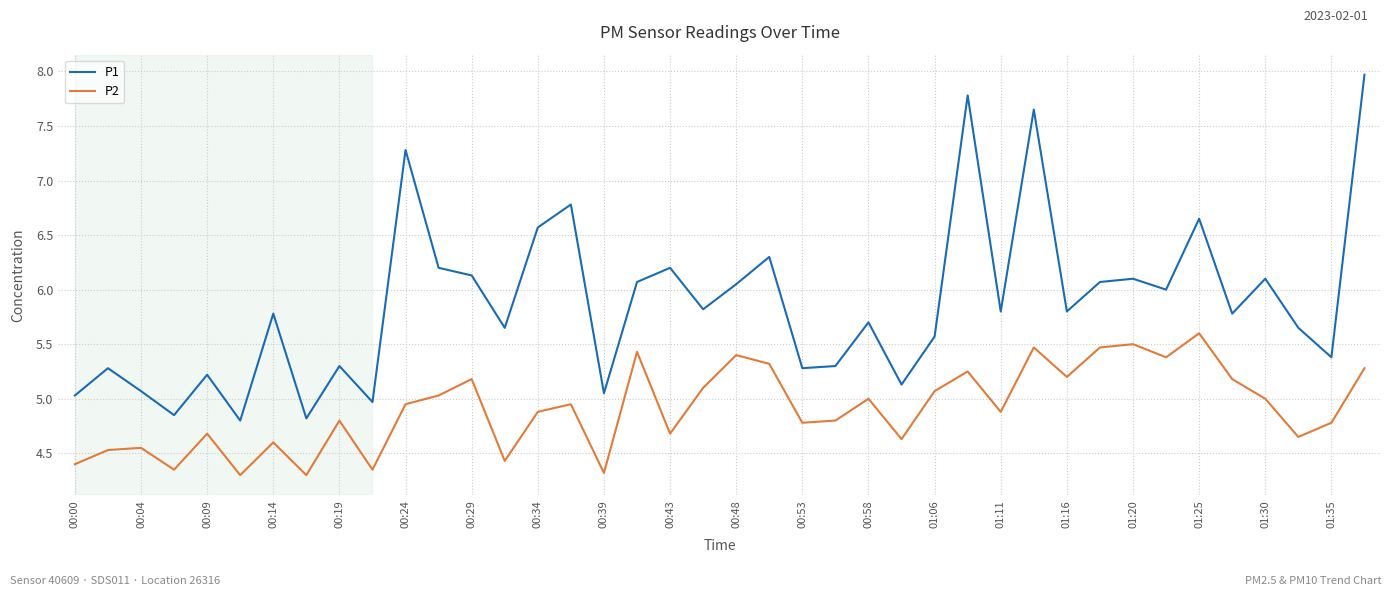

What are all the series names shown in the legend?

P1, P2